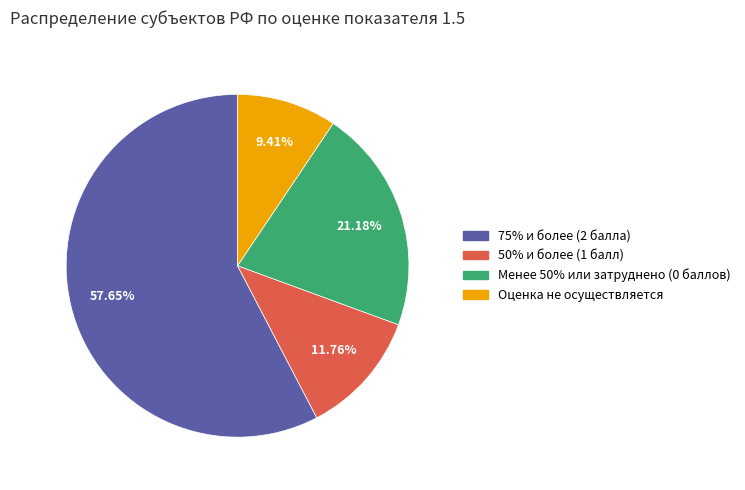

Is there a majority slice in this chart?

Yes